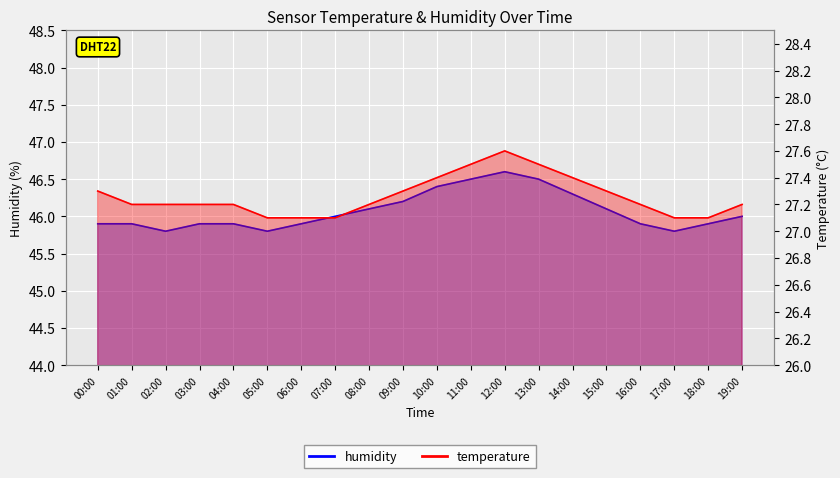

What is the label of the 14th point from the right?

06:00